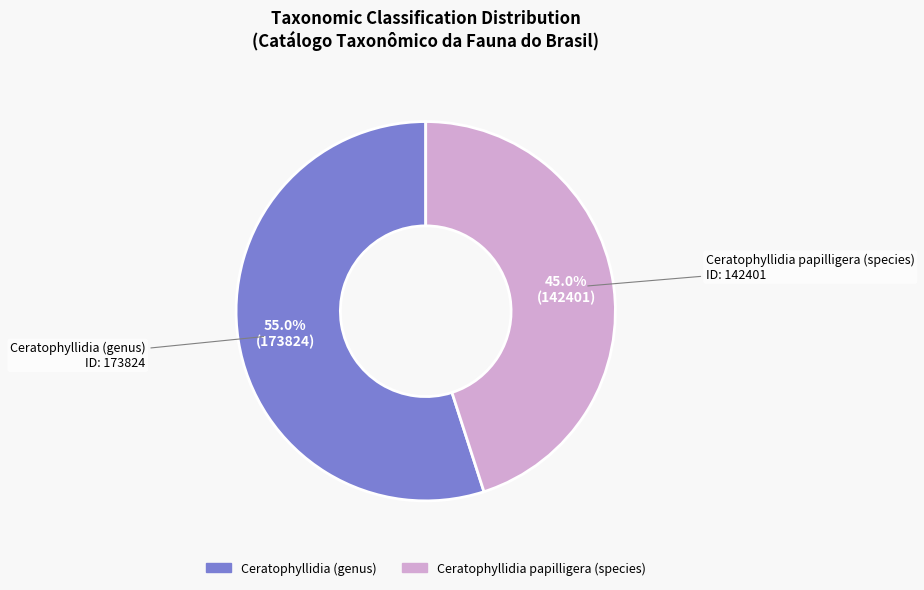

How many segments does this pie chart have?

2